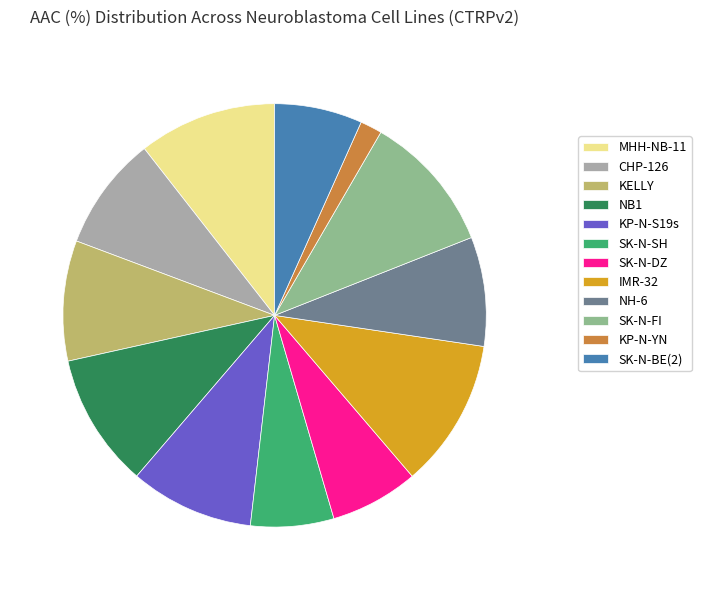

What is the largest slice in the pie chart?

IMR-32